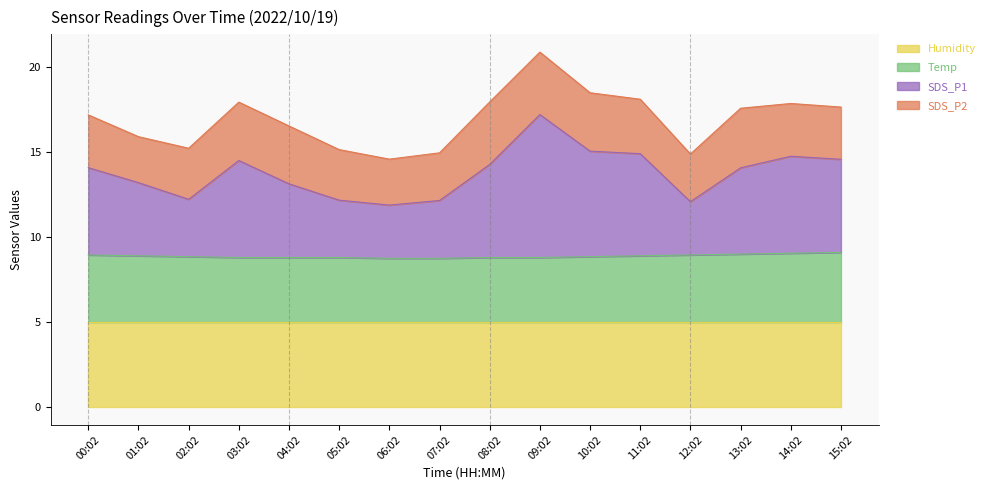

True or false: SDS_P1 and Temp intersect in this chart.

False